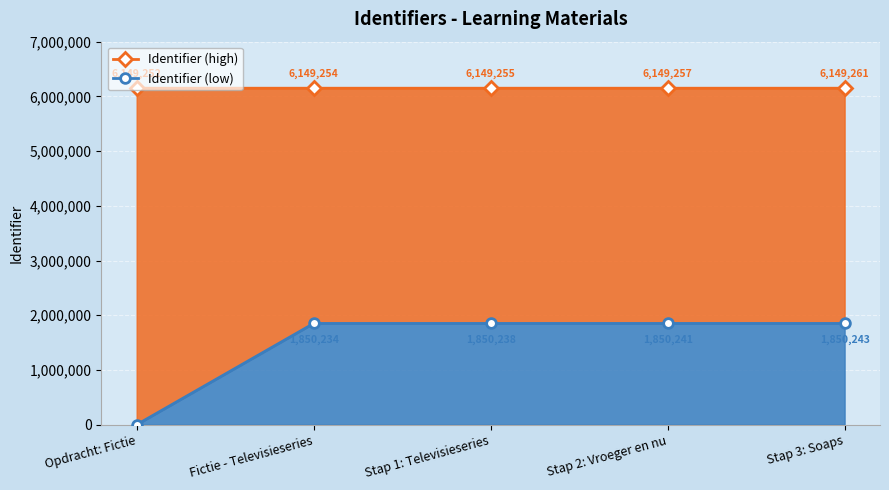

True or false: Identifier (low) and Identifier (high) cross at least once.

False